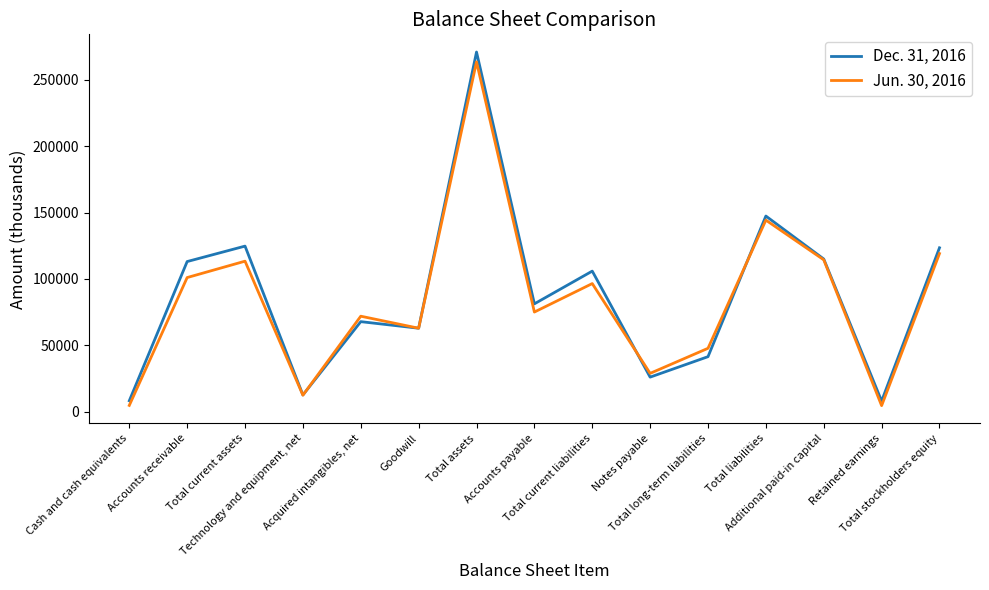

True or false: Dec. 31, 2016 has a value of 147358 at Total liabilities.

True